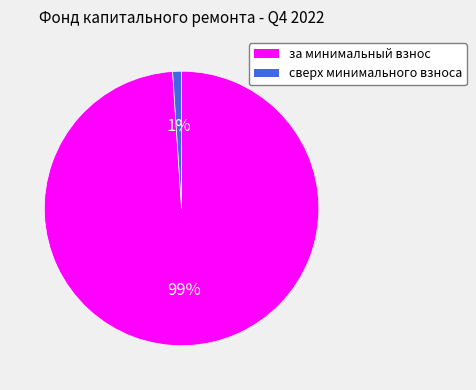

To the nearest percent, what is the average slice percentage?

50%